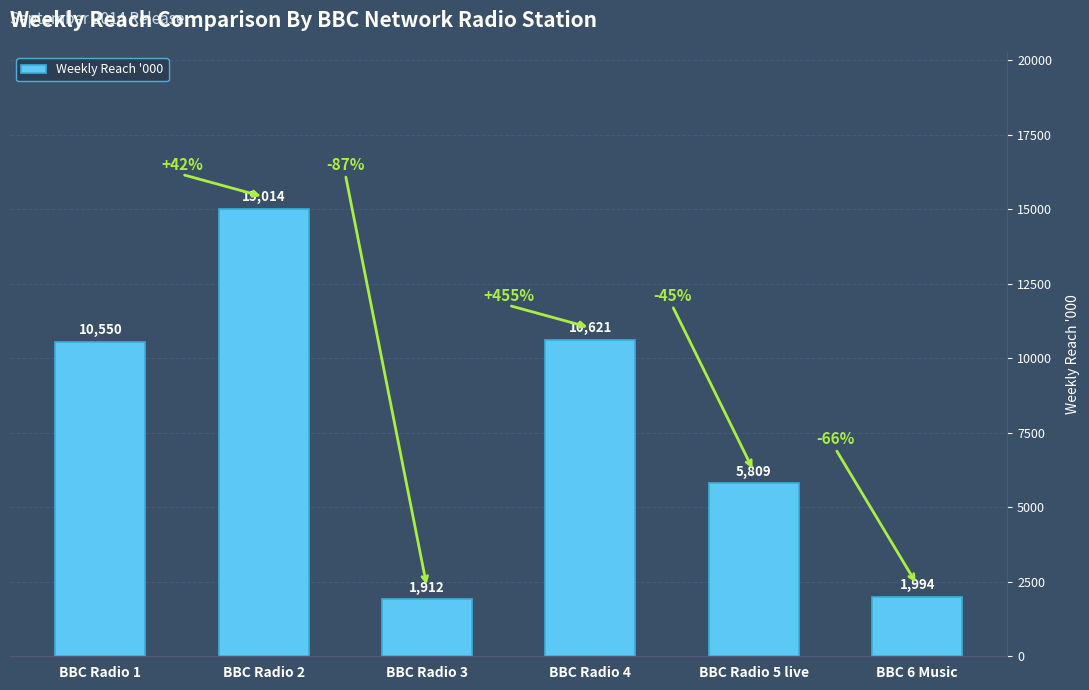

Rank the categories by value from highest to lowest.

BBC Radio 2, BBC Radio 4, BBC Radio 1, BBC Radio 5 live, BBC 6 Music, BBC Radio 3